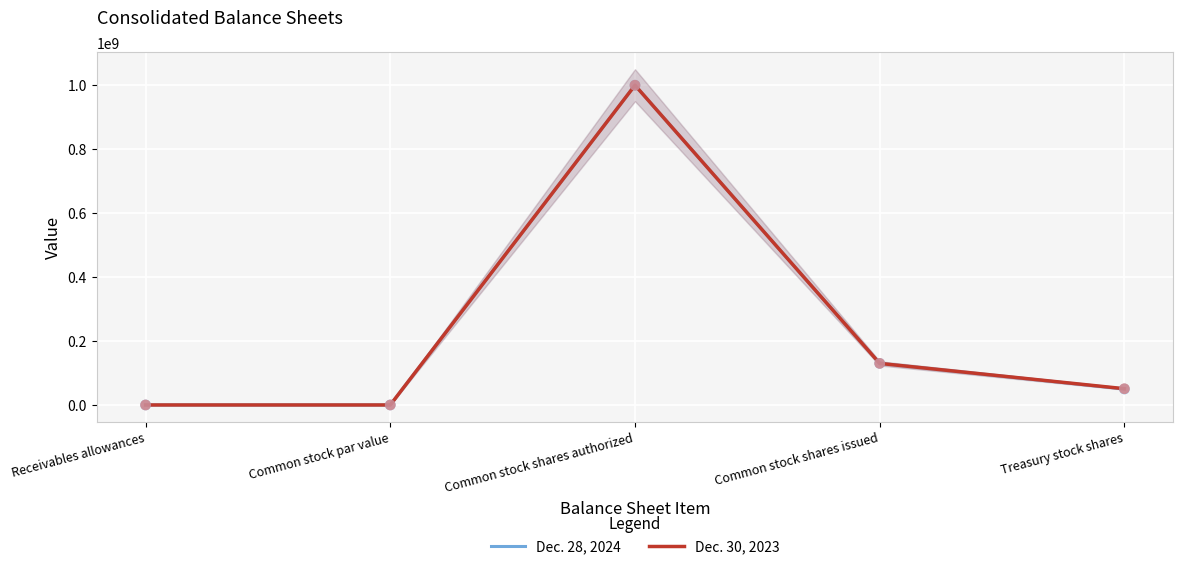

At how many categories does at least one series exceed 445941025?

1